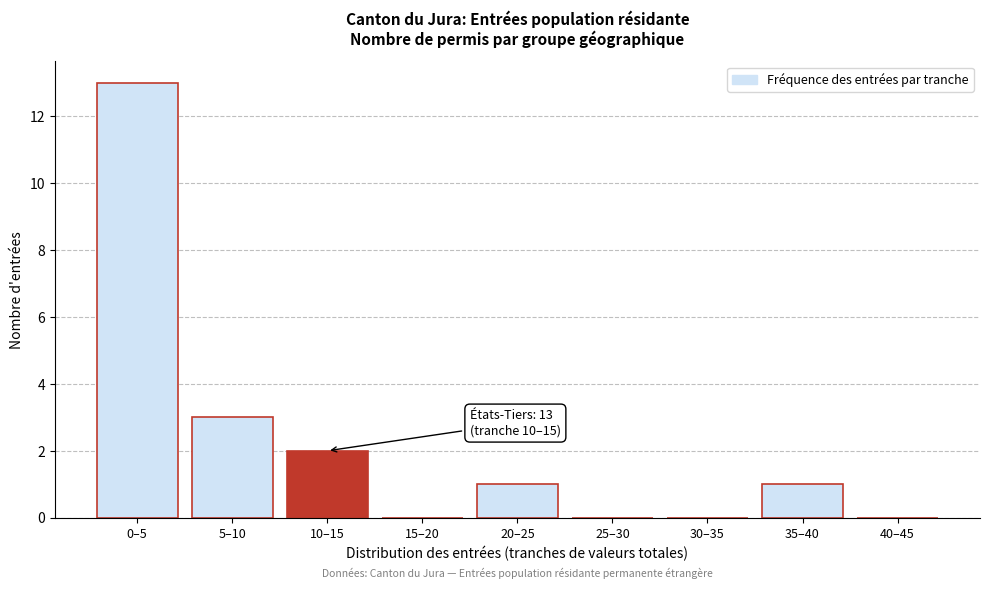

Reading left to right, what are all the values shown in this chart?

0–5=13	5–10=3	10–15=2	15–20=0	20–25=1	25–30=0	30–35=0	35–40=1	40–45=0